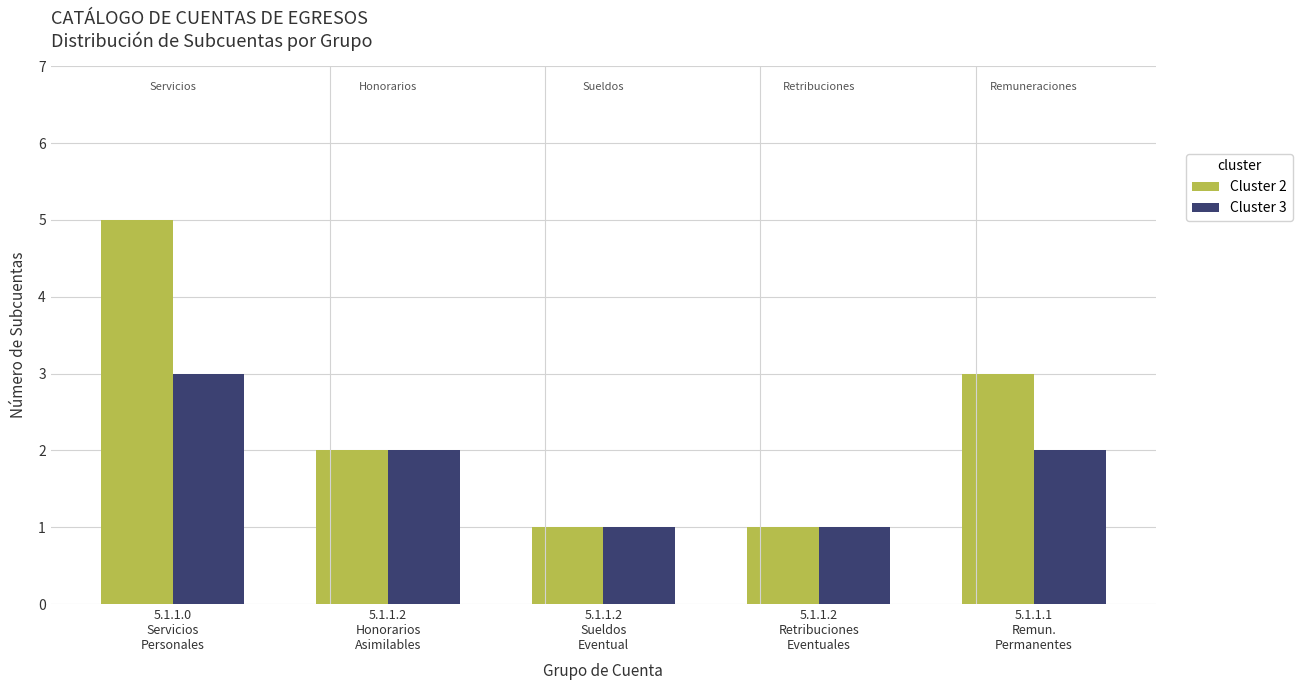

Is it true that Cluster 2 equals 2 at 5.1.1.2
Honorarios
Asimilables?

True